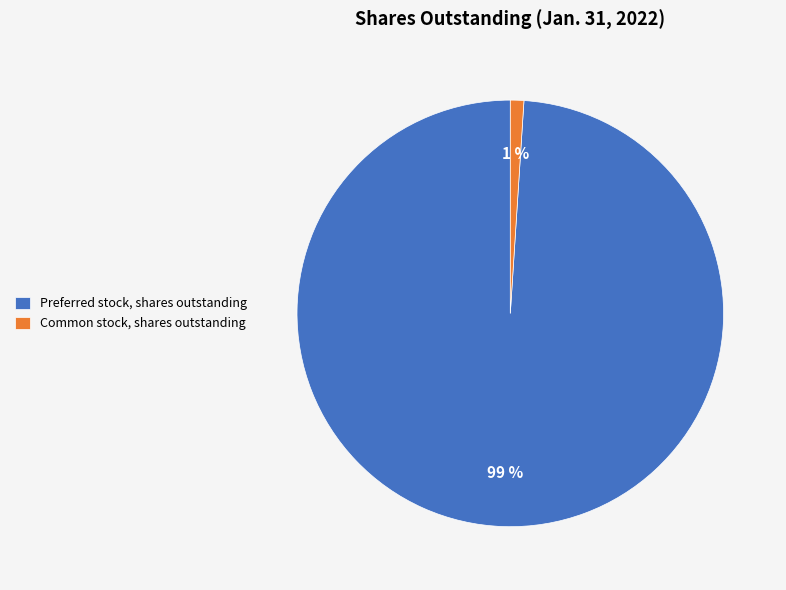

What percentage is the Preferred stock, shares outstanding slice, to the nearest percent?

99%